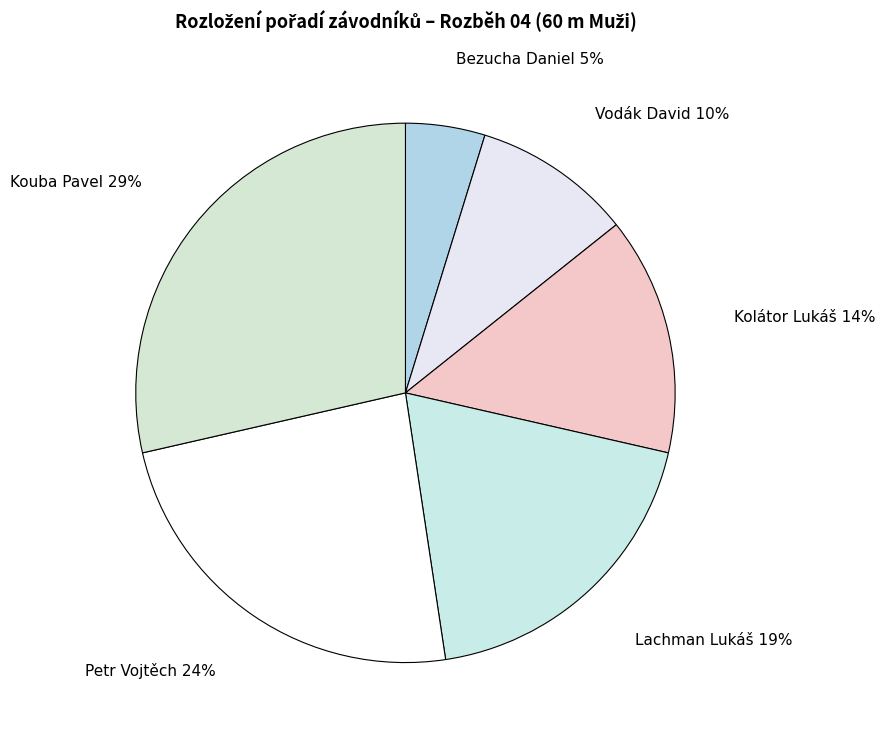

Approximately how many times larger is the value at Vodák David compared to Petr Vojtěch?

0.4